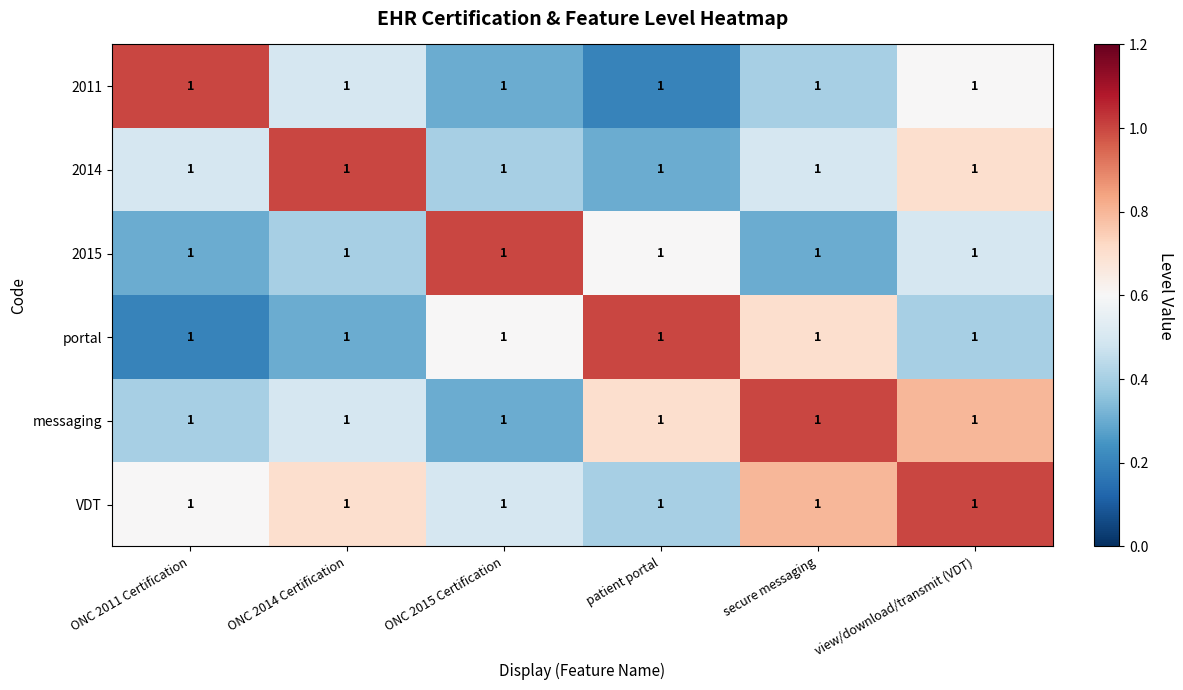

What is the sum of the VDT values at ONC 2014 Certification and ONC 2015 Certification?

1.2